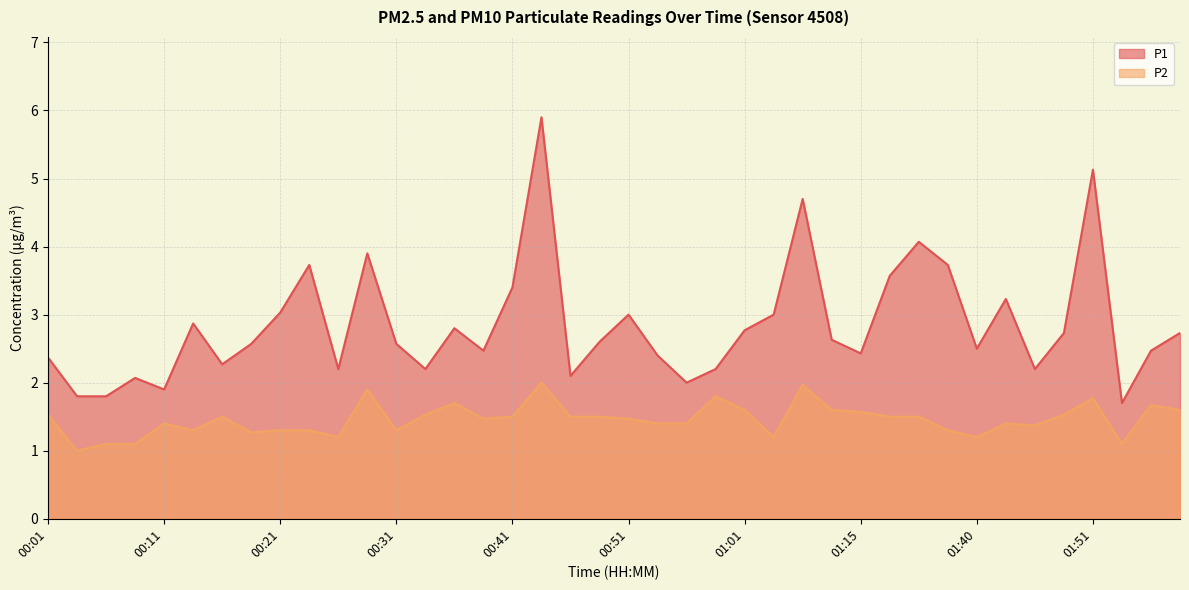

The P2 series shows 0.5 at 01:09. True or false?

False